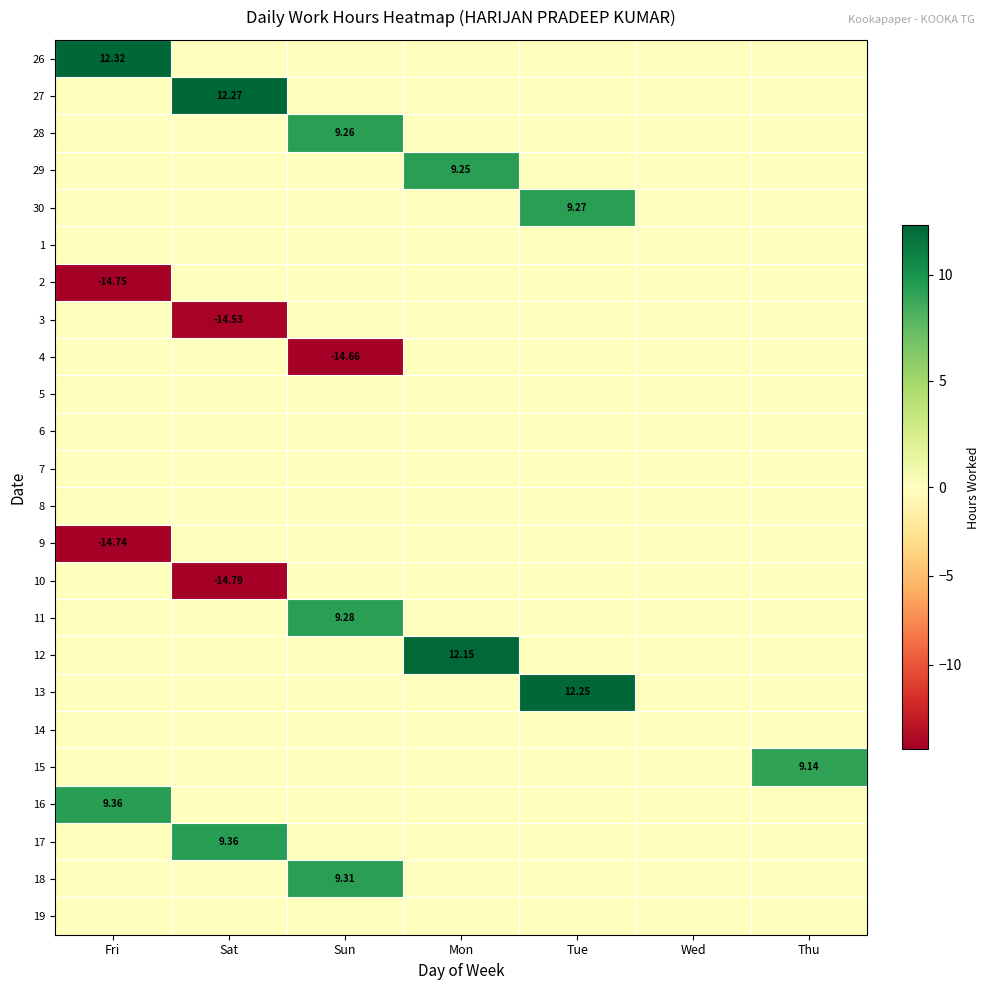

Count the number of data series in this chart.

24